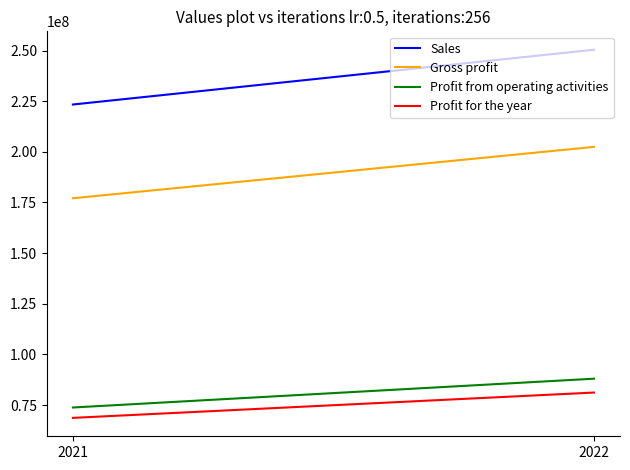

Reading left to right, extract all data points from this chart.

Sales: 2021=223351527	2022=250381378
Gross profit: 2021=177087725	2022=202442030
Profit from operating activities: 2021=73819854	2022=88032930
Profit for the year: 2021=68699042	2022=81195435